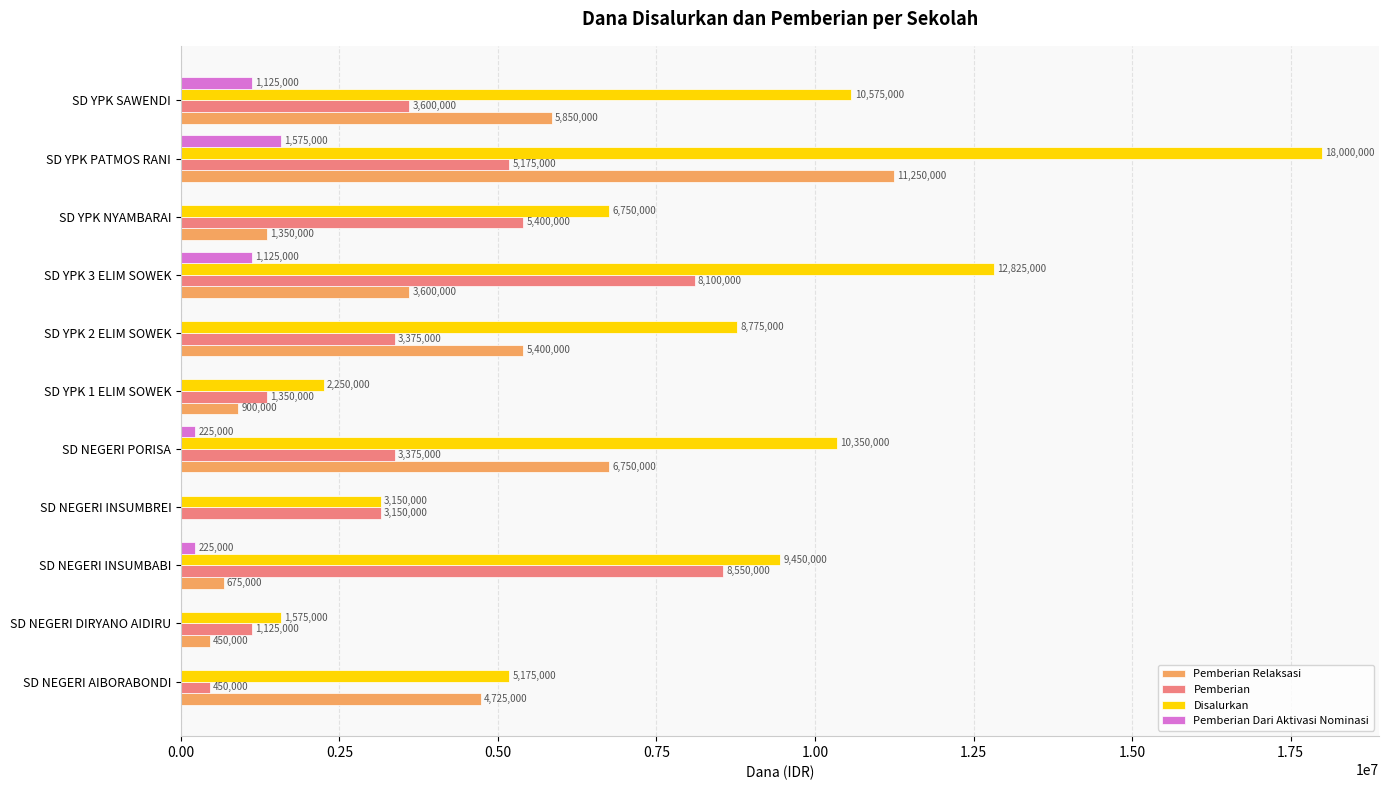

Is it true that Pemberian Dari Aktivasi Nominasi equals 2656224 at SD YPK PATMOS RANI?

False